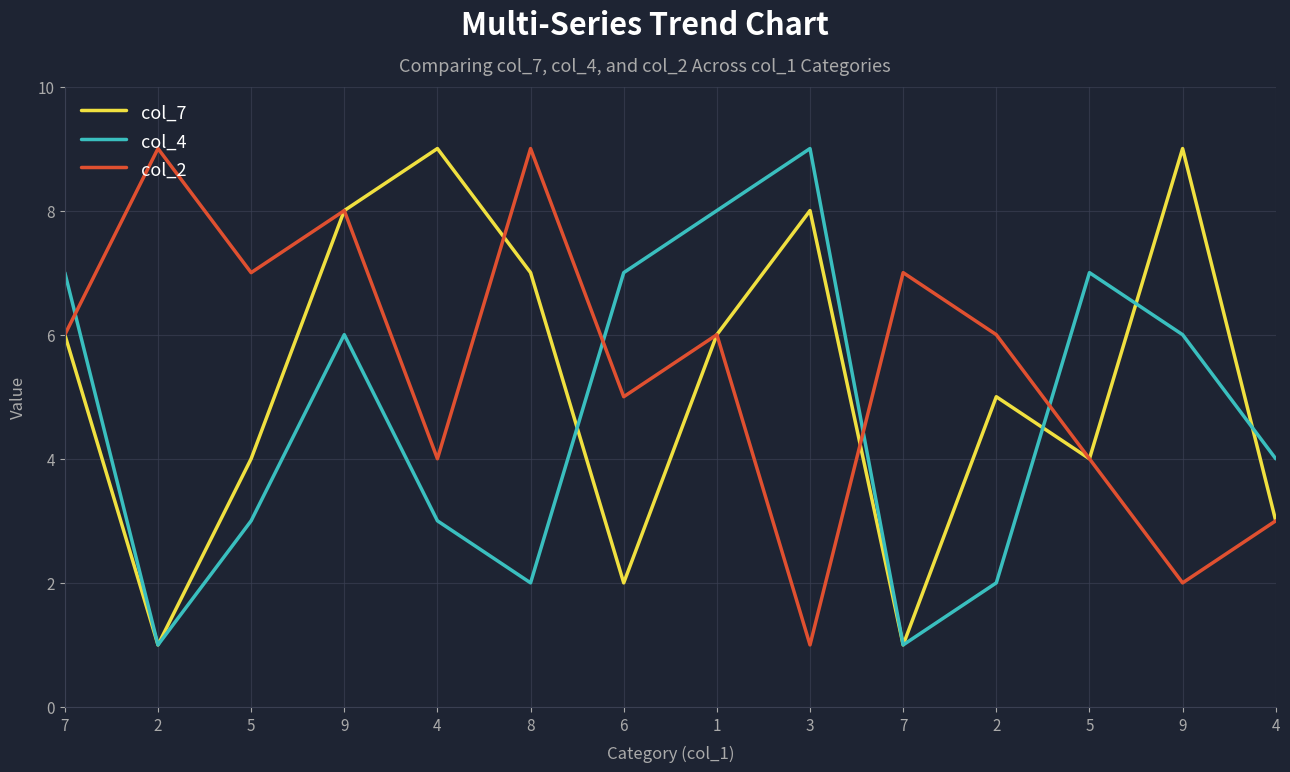

Between 2 and 2, which is larger?

2